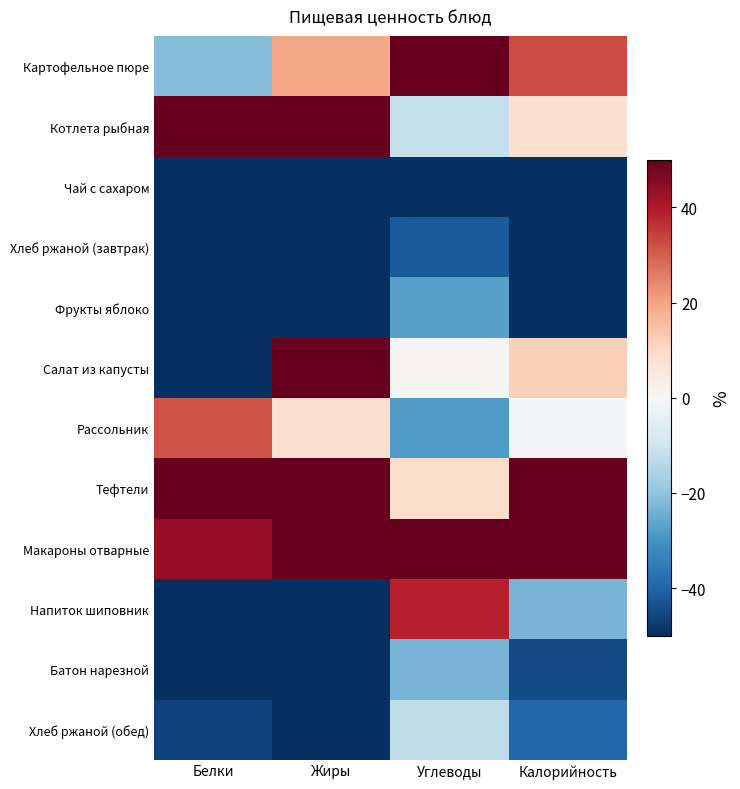

Rank the series by their maximum value, from lowest to highest.

Чай с сахаром, Хлеб ржаной (завтрак), Фрукты яблоко, Батон нарезной, Хлеб ржаной (обед), Рассольник, Напиток шиповник, Картофельное пюре, Салат из капусты, Макароны отварные, Котлета рыбная, Тефтели